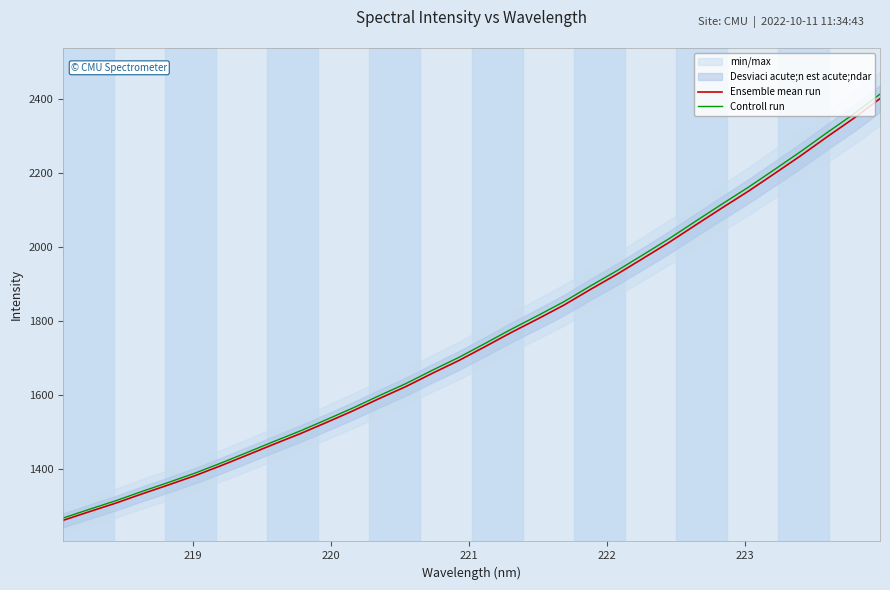

What is the smallest value displayed?

1262.7